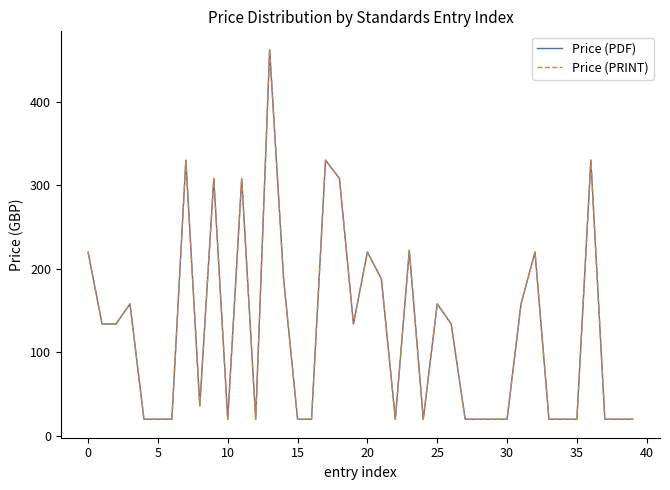

Does the chart display data point markers on the line(s)?

No